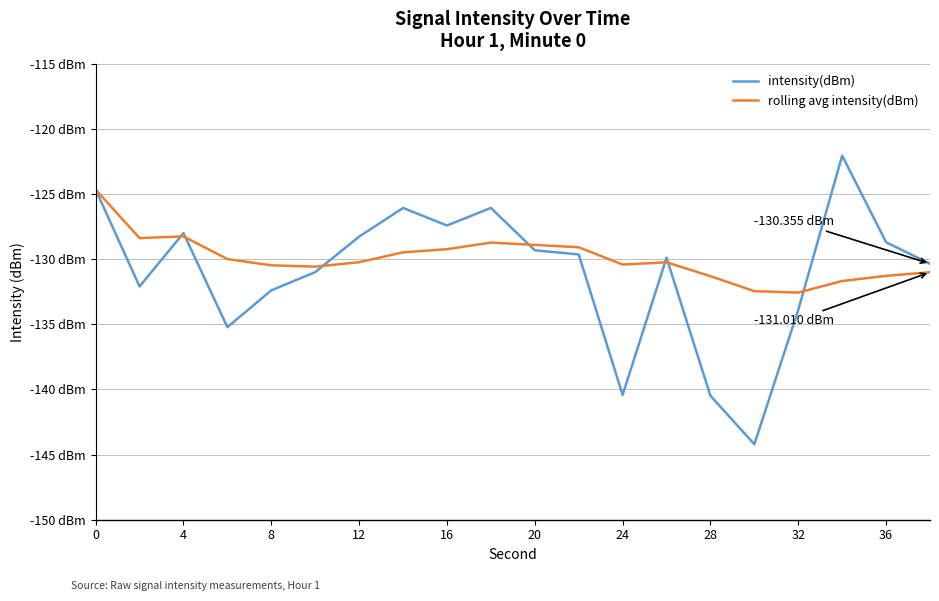

True or false: intensity(dBm) and rolling avg intensity(dBm) intersect in this chart.

True